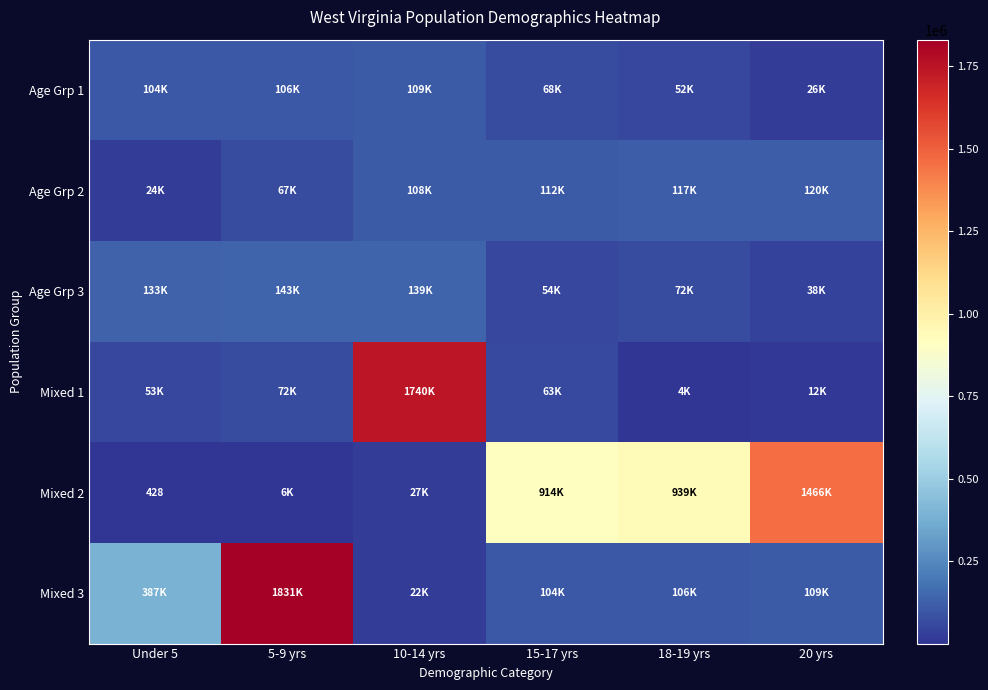

Which series changed the most between Under 5 and 15-17 yrs?

Mixed 2